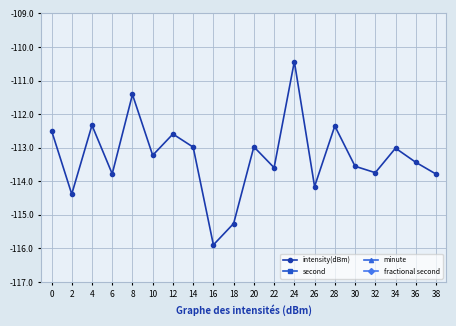

Is this an area chart (filled region under the line)?

No